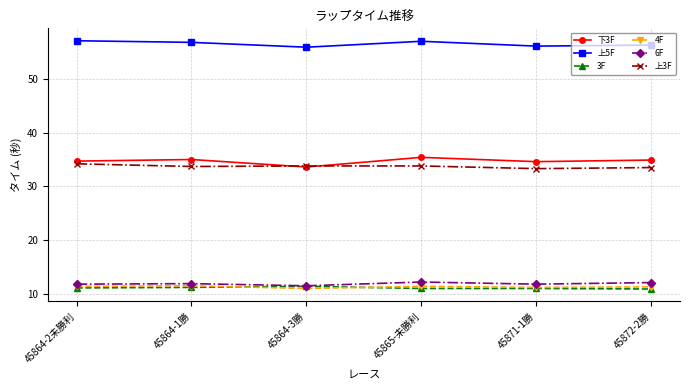

What is the highest value of the 上5F series?

57.1